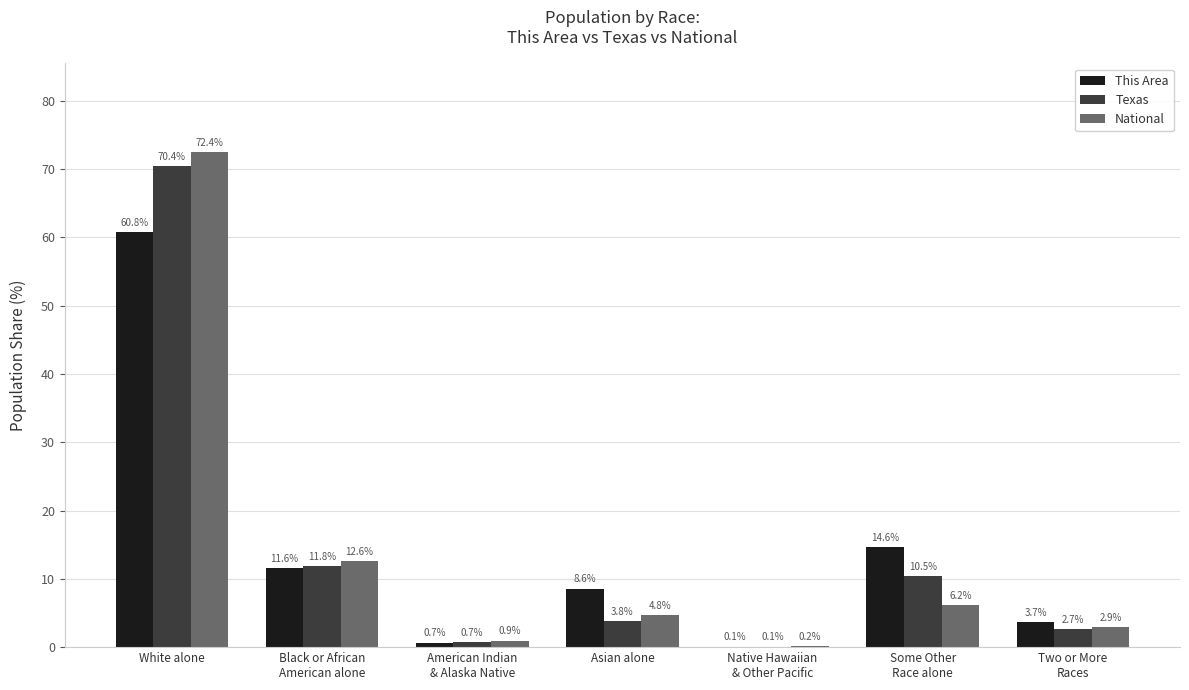

At which category is the sum across all series the highest?

White alone